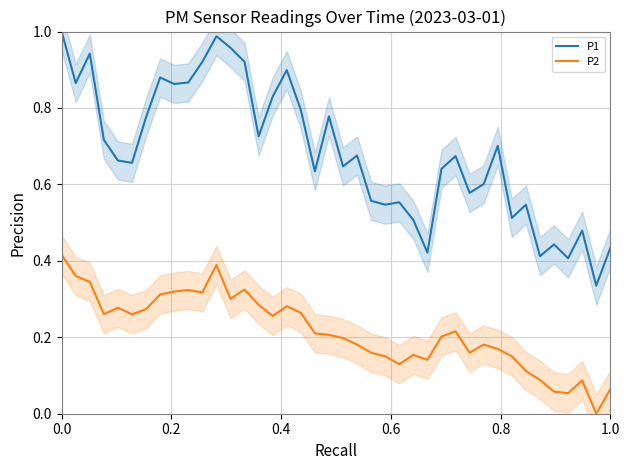

True or false: P1 and P2 cross at least once.

False